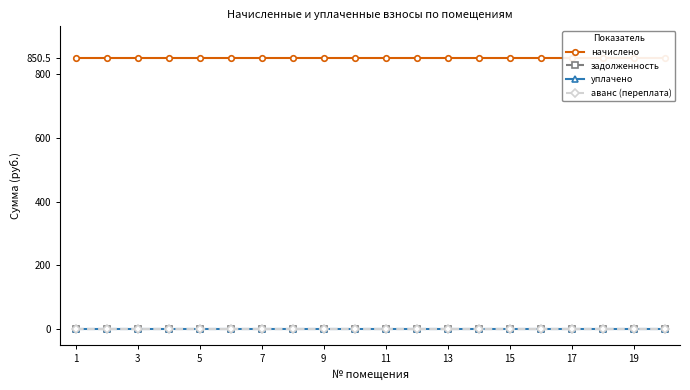

Which category has the lowest value across all series?

1